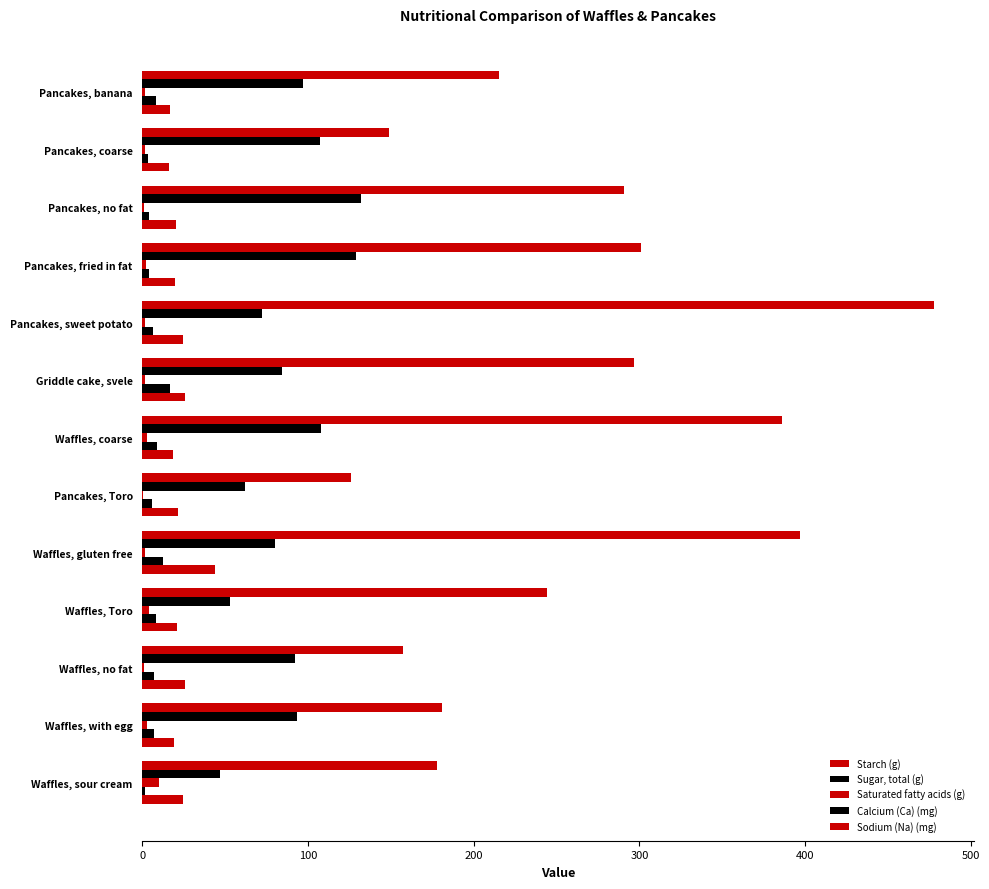

How many distinct data groups are displayed?

5